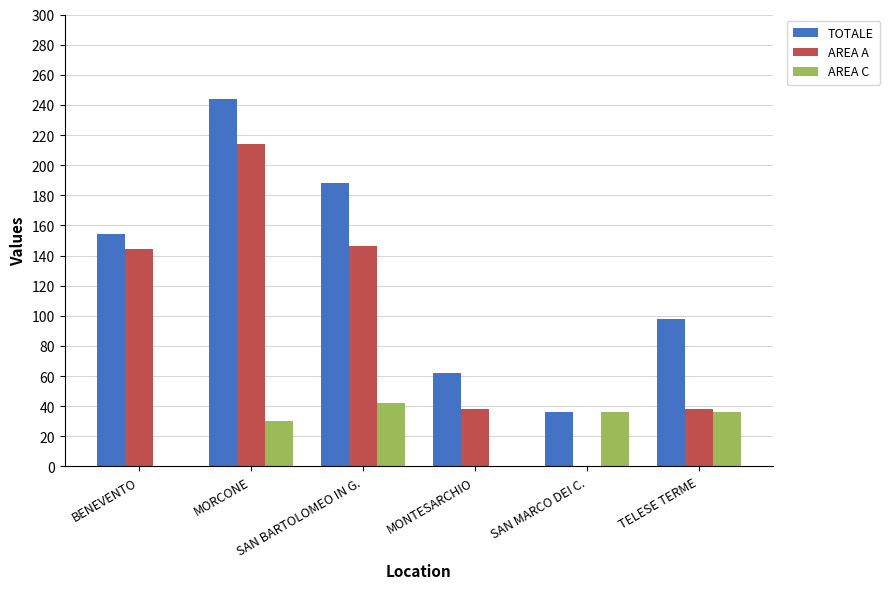

Which series changed the most between MORCONE and TELESE TERME?

AREA A